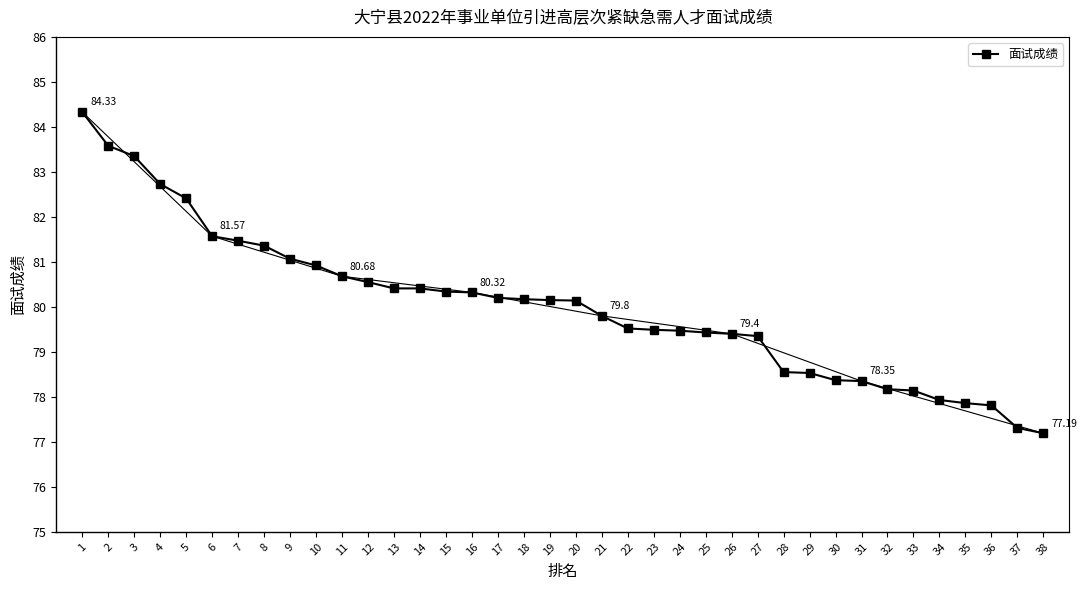

How many data points does each series have?

38